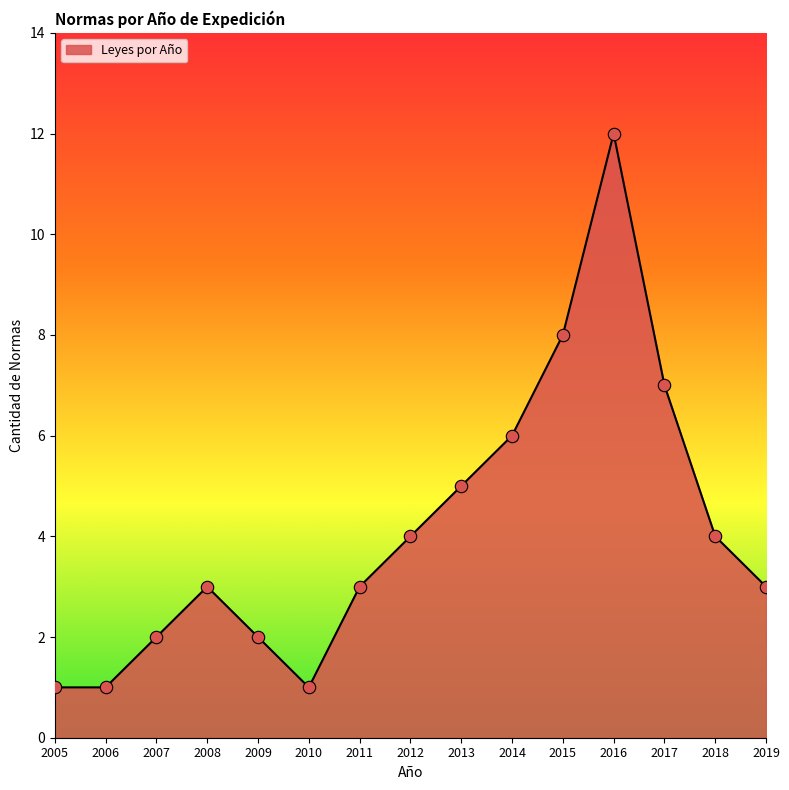

Between 2013 and 2012, which is larger?

2013